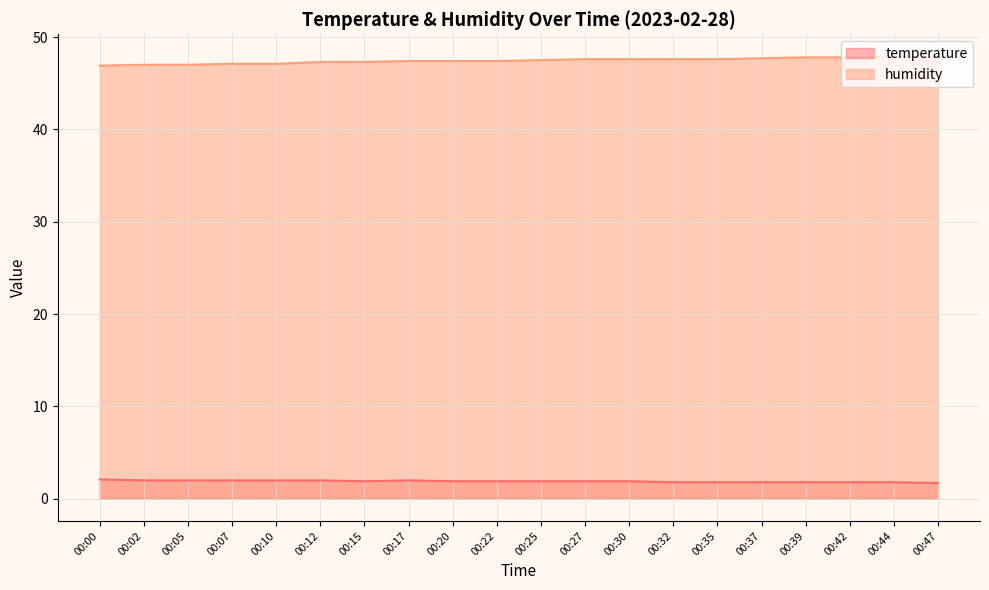

What is the greatest value displayed?

47.9